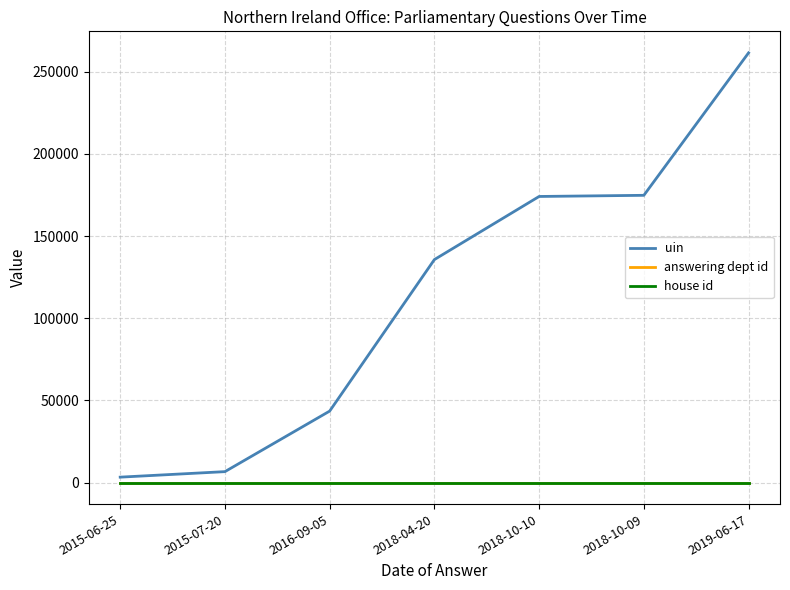

What is the sum of the house id values at 2016-09-05 and 2018-10-10?

2